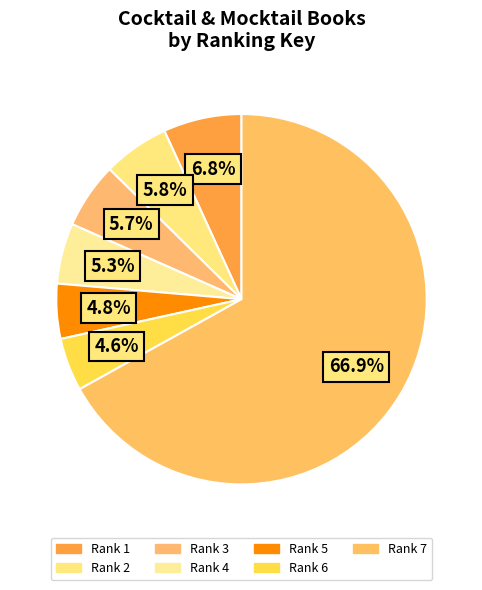

What is the majority slice?

7